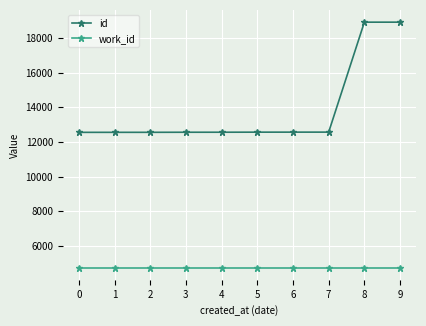

Read the id value at 9, to the nearest 50.

18900